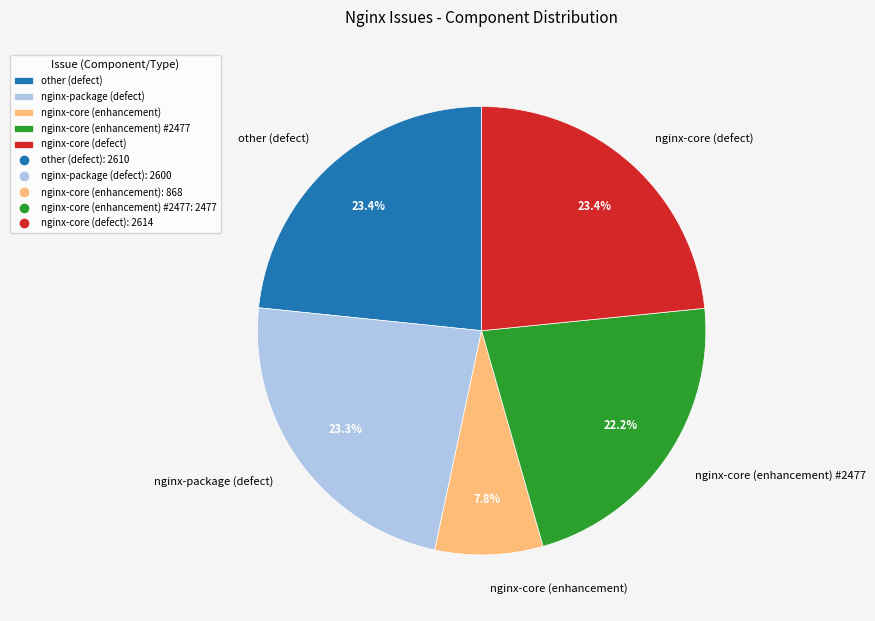

How much of the chart is everything except nginx-core (enhancement)?

92.2%